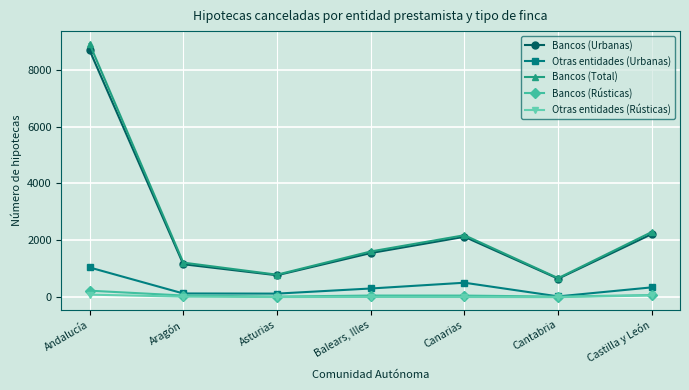

At which label does Otras entidades (Urbanas) reach its peak?

Andalucía